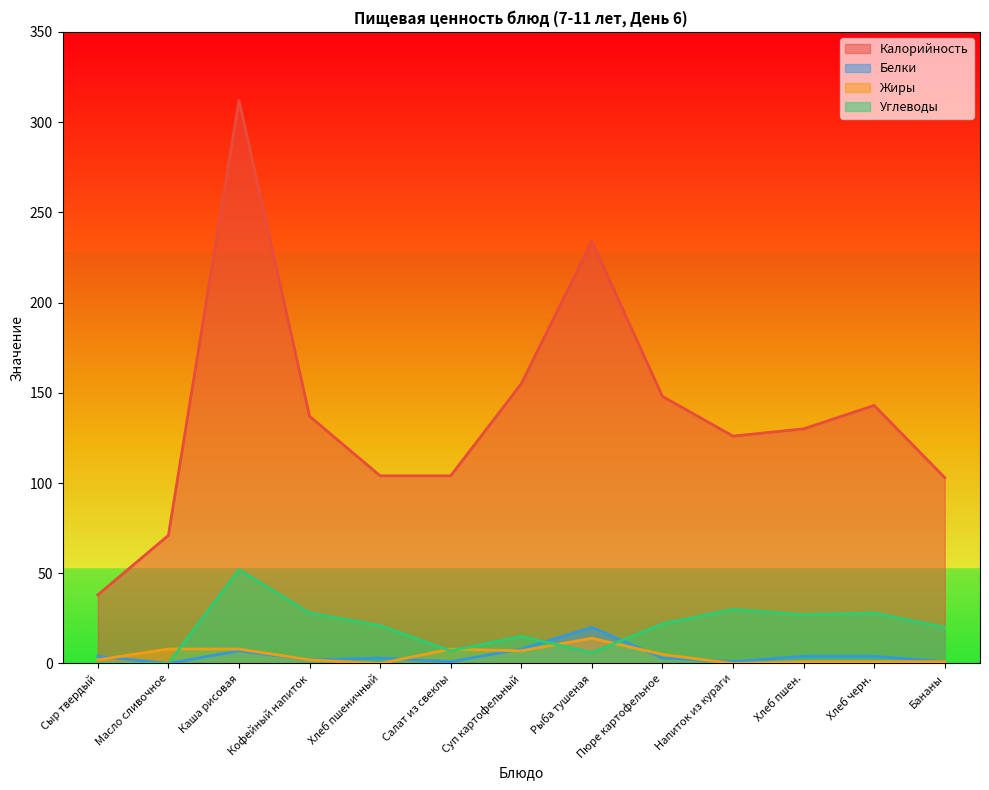

Where is Углеводы nearest to the value 26?

Хлеб пшен.